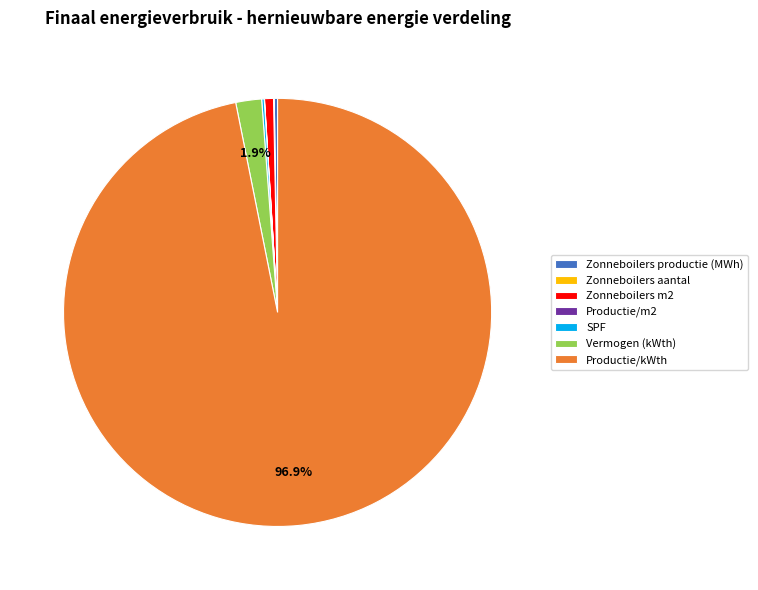

What is the largest slice in the pie chart?

Productie/kWth